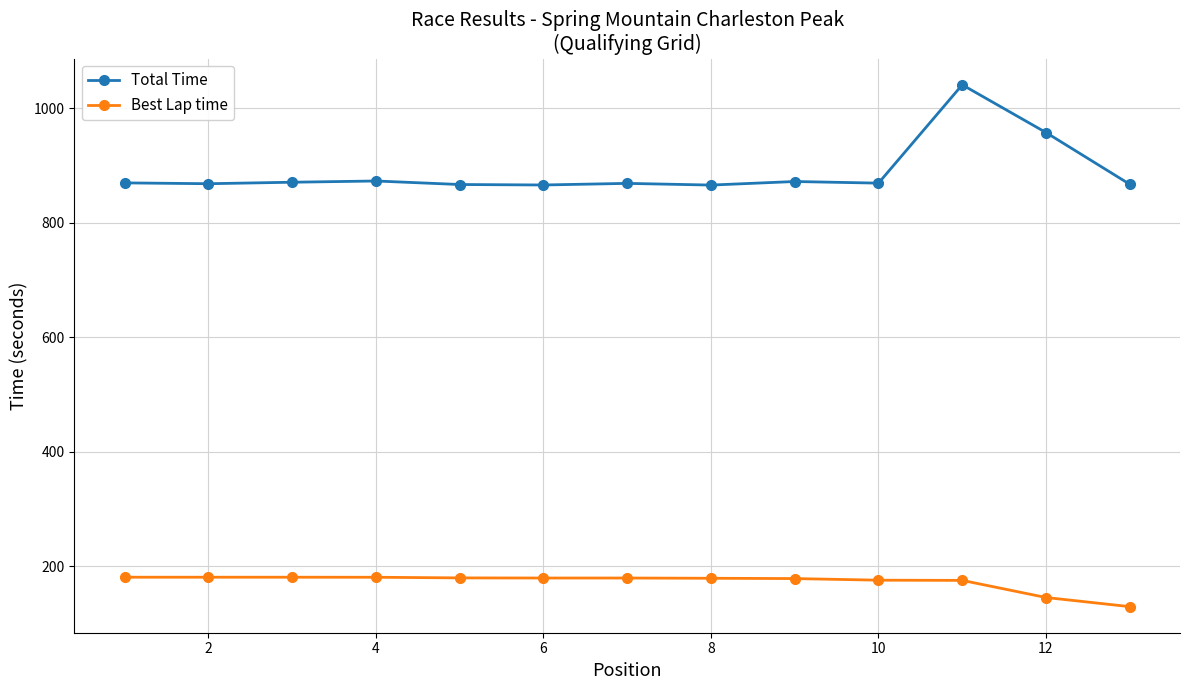

How many data points in Total Time are less than 869?

5